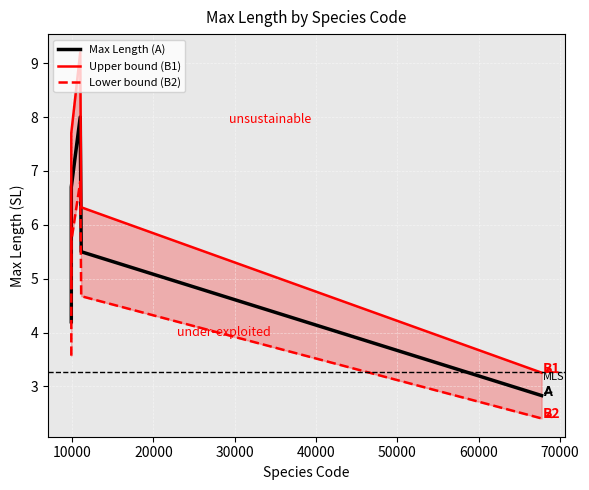

True or false: Max Length (A) has more than 2 interior local peaks.

False